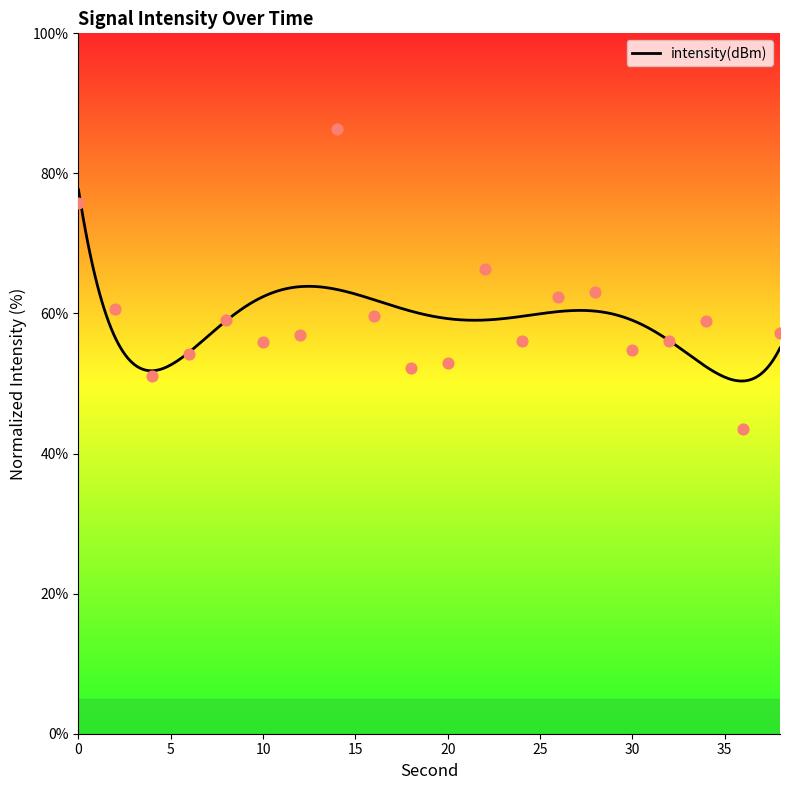

Which has a higher value, 26 or 12?

26